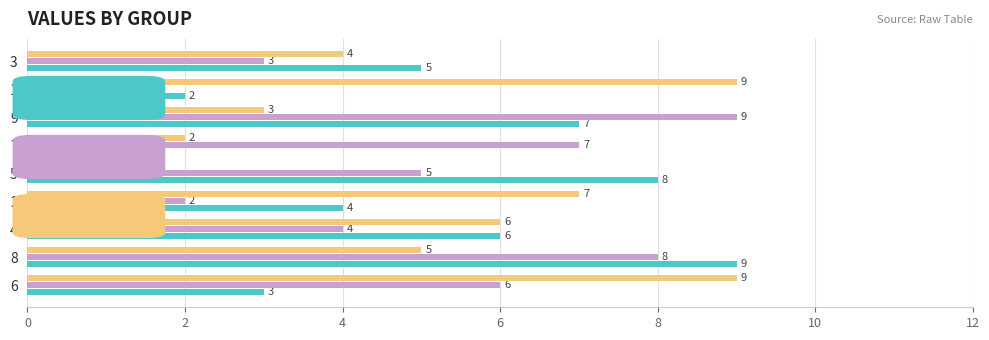

At which category is the sum across all series the highest?

8